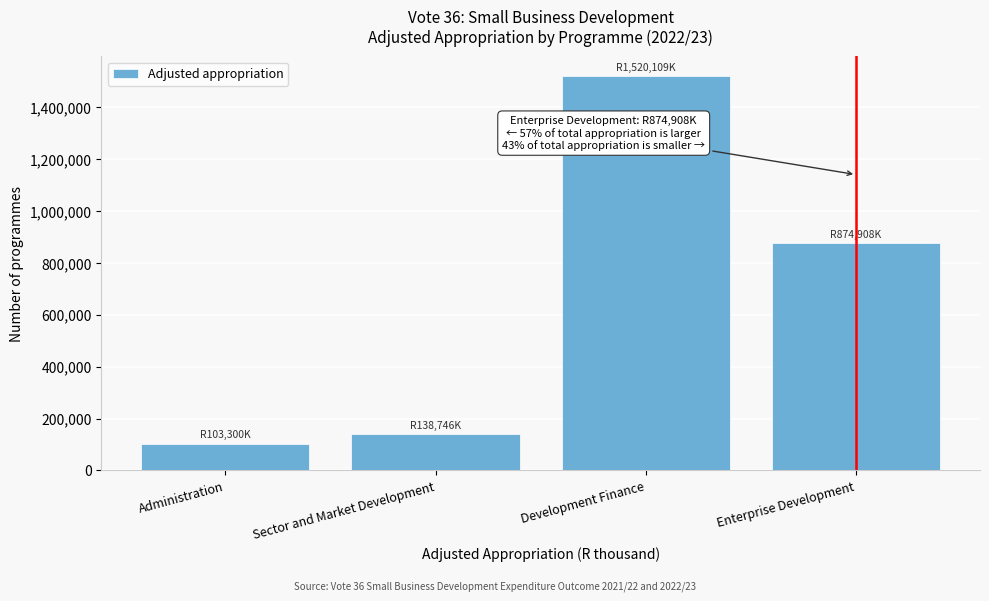

Reading left to right, extract all data points from this chart.

Administration=103300	Sector and Market Development=138746	Development Finance=1520109	Enterprise Development=874908